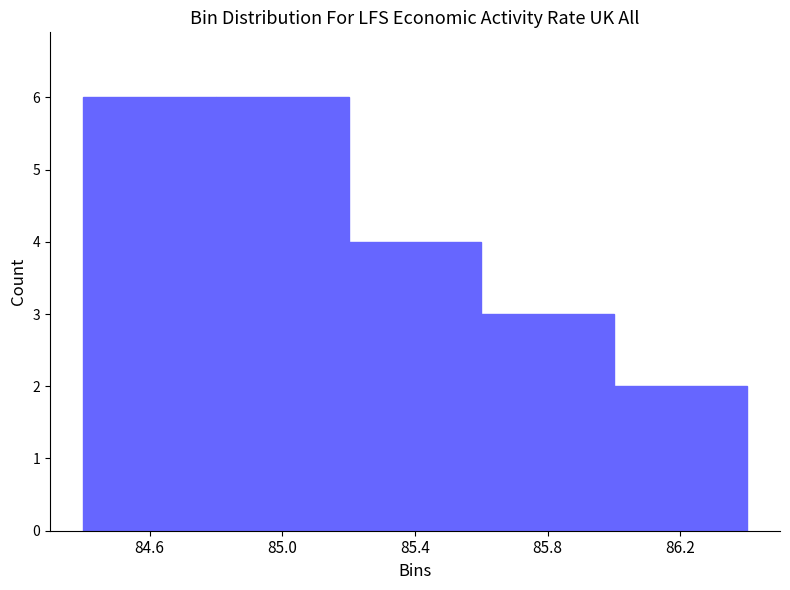

Reading left to right, transcribe this chart: for each bar, give the range it covers on the x-axis and its height. The values are not printed on the chart, so give them approximately, as read against the axis.

84.4 to 84.8: 6
84.8 to 85.2: 6
85.2 to 85.6: 4
85.6 to 86.0: 3
86.0 to 86.4: 2